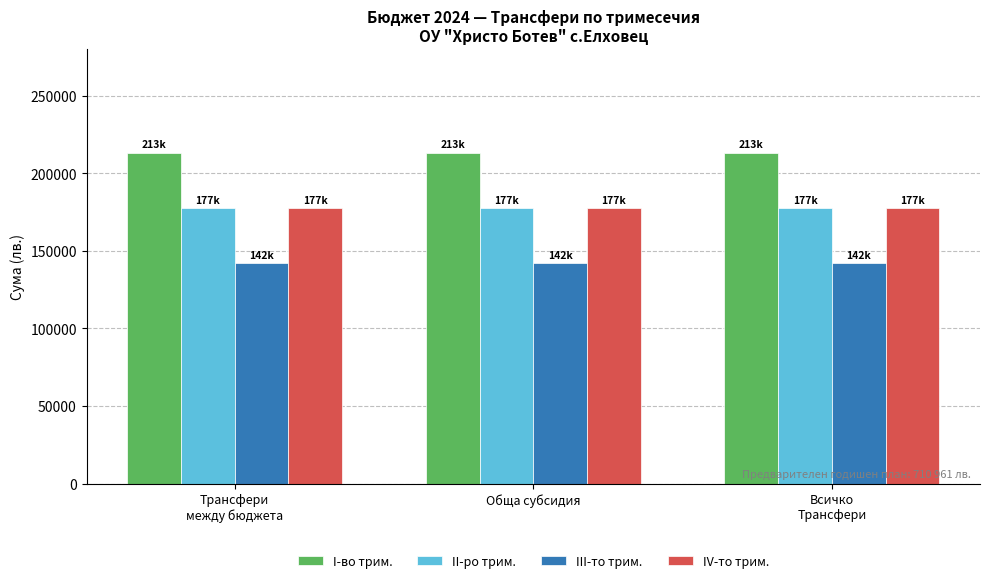

What is the total value across all series at Трансфери
между бюджета?

710961